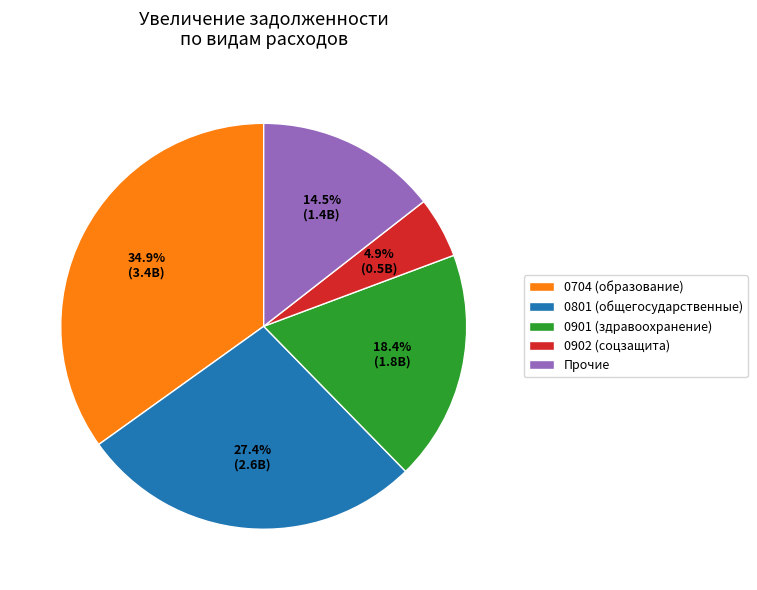

What is the ratio of the value at 0704 (образование) to the value at 0801 (общегосударственные)?

1.3